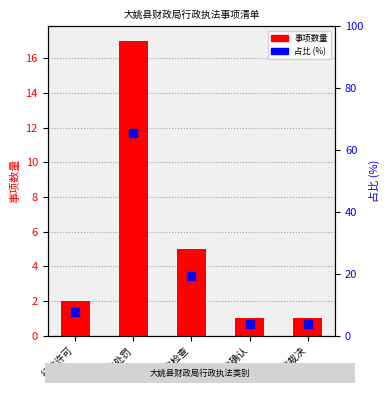

Which series contains the lowest Y value?

事项数量